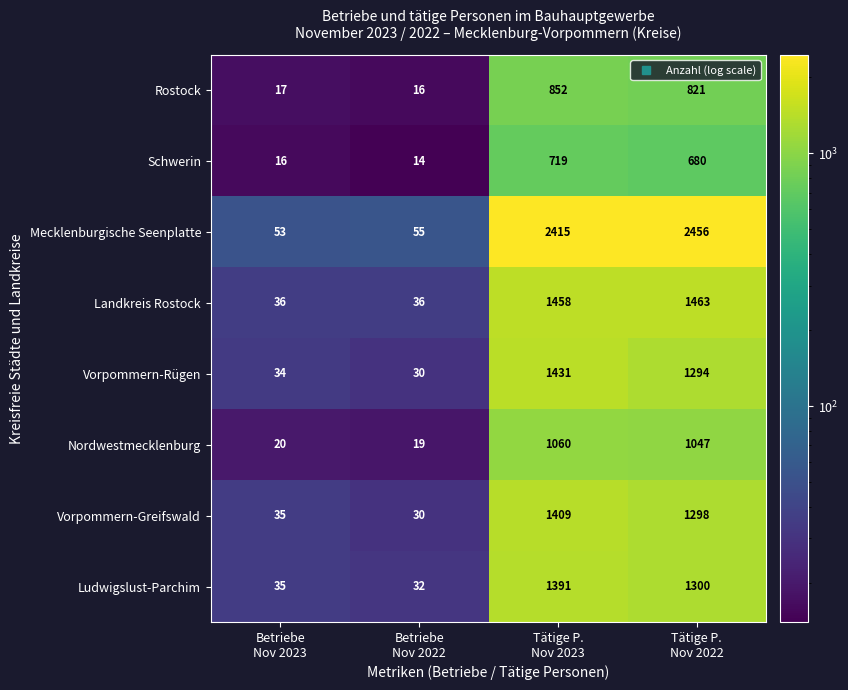

Rank the series by their maximum value, from highest to lowest.

Mecklenburgische Seenplatte, Landkreis Rostock, Vorpommern-Rügen, Vorpommern-Greifswald, Ludwigslust-Parchim, Nordwestmecklenburg, Rostock, Schwerin